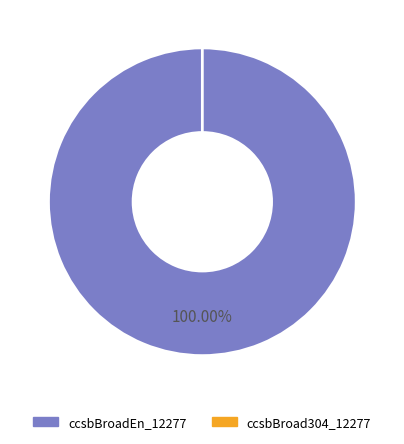

To the nearest percent, what is the average slice percentage?

50%